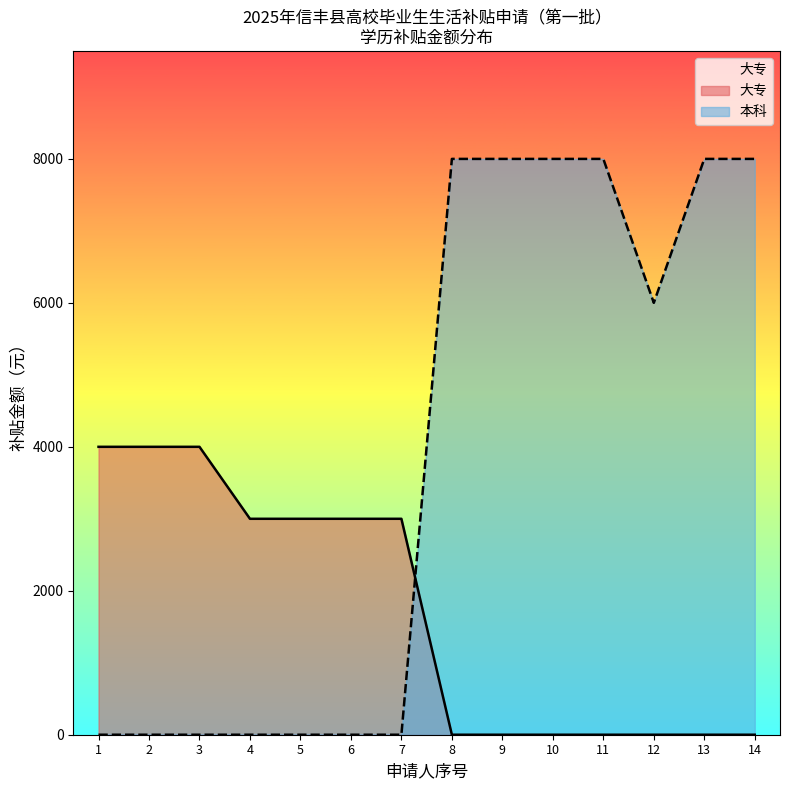

At 3, list the series in order from largest to smallest.

大专, 本科